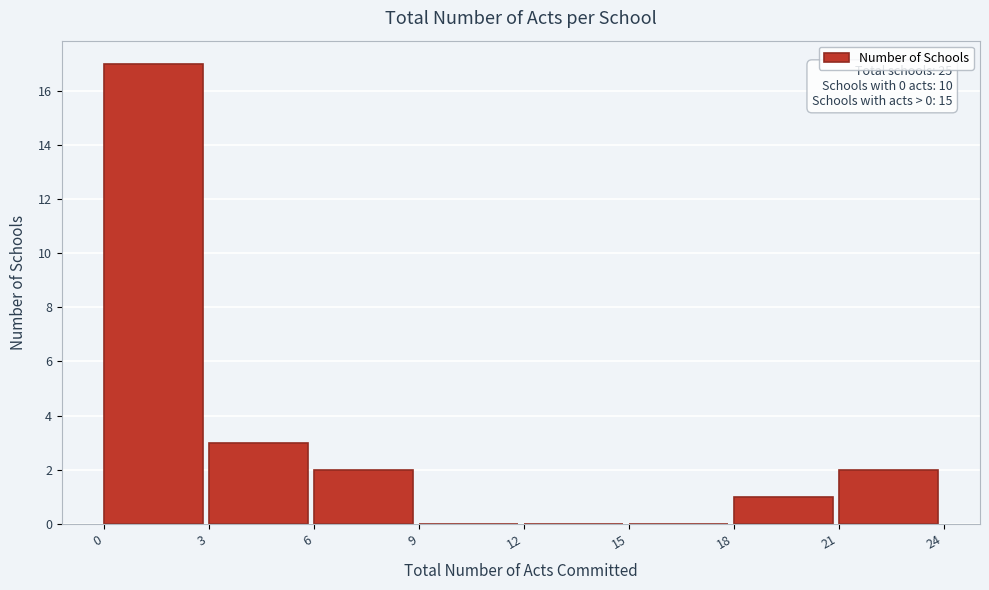

Over which range of the x-axis is the bar tallest?

0 to 3